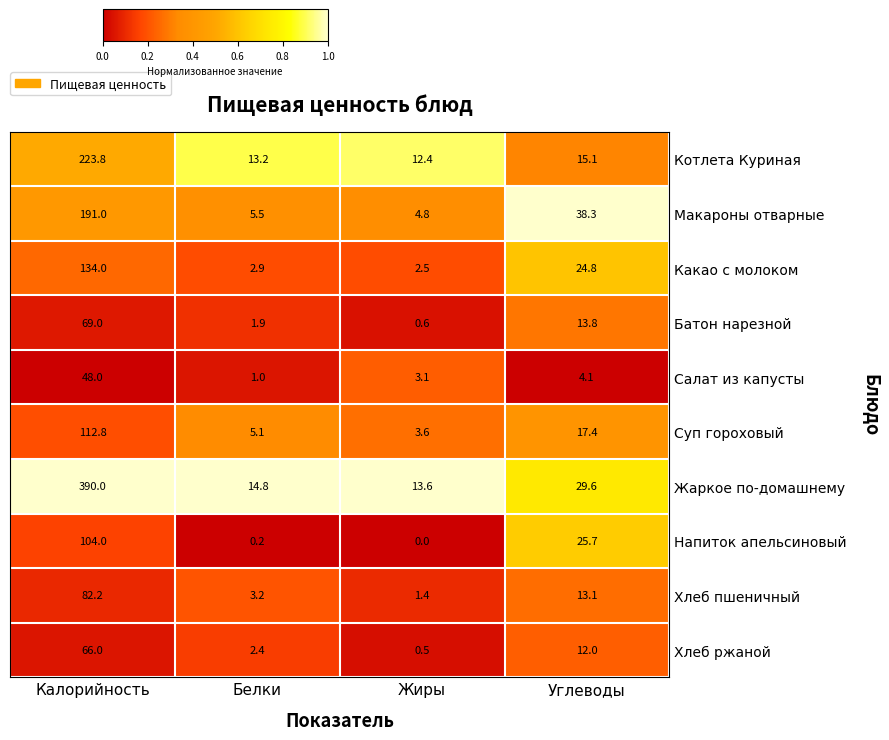

The value of Какао с молоком at Белки is 4.8. True or false?

False